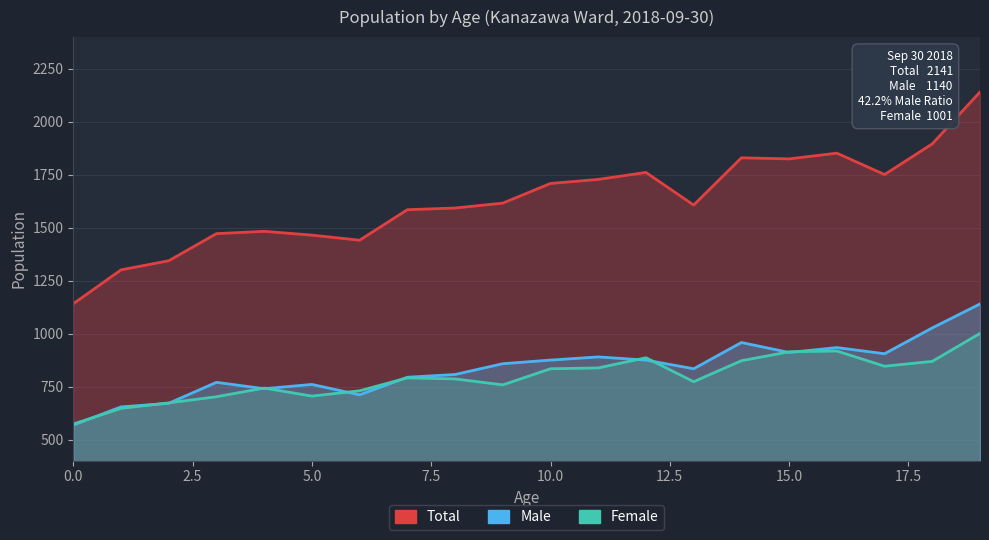

The Total series shows 1709 at 10. True or false?

True